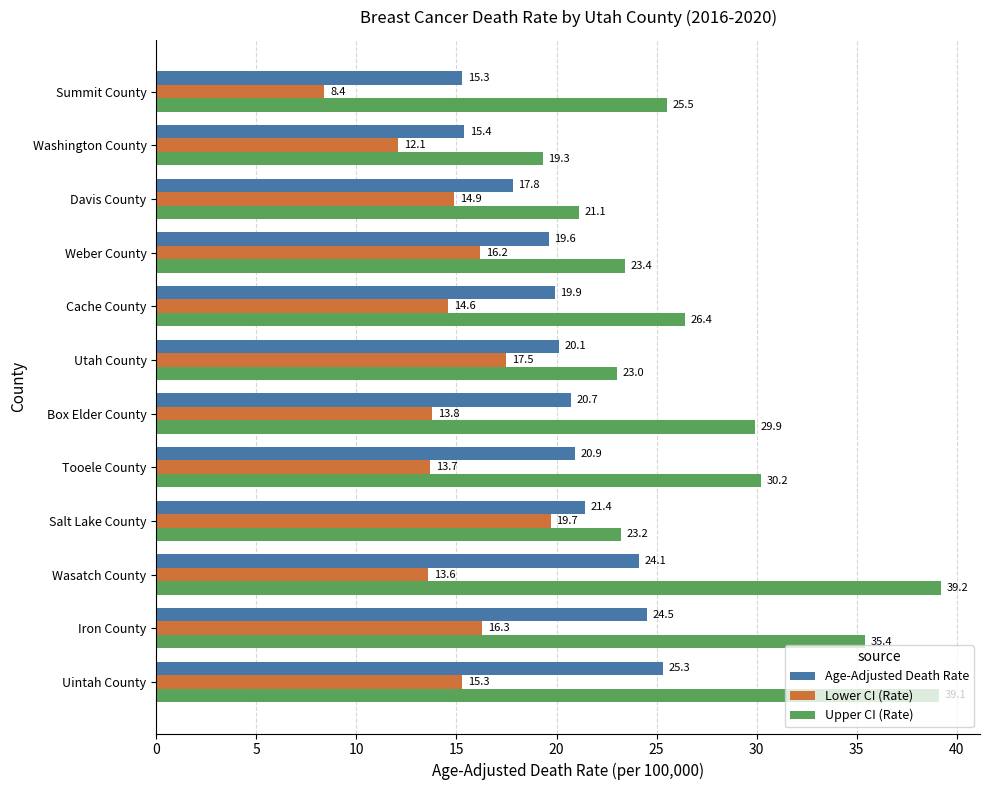

What is the difference between the highest and lowest values at Davis County?

6.2